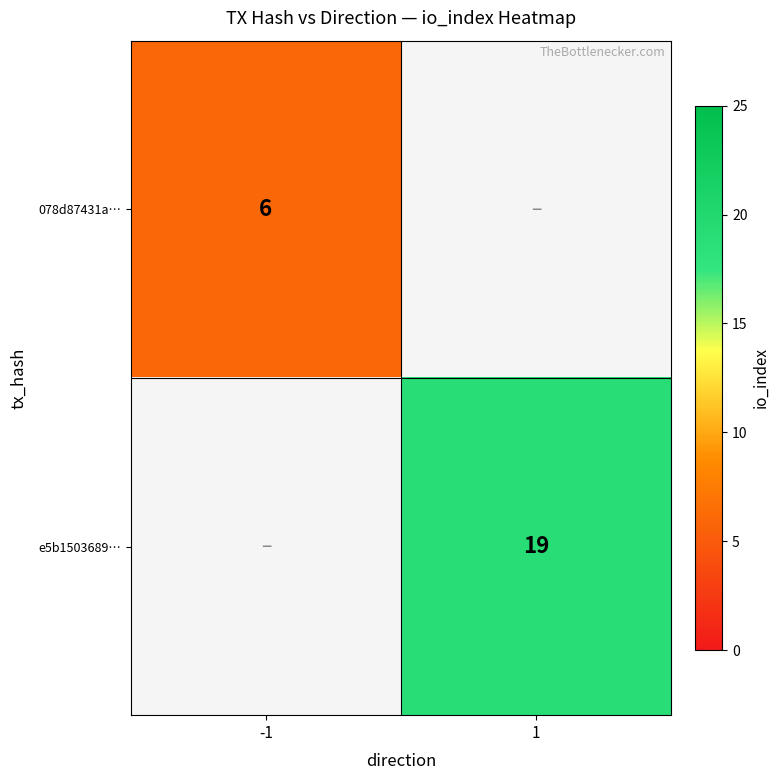

Which label corresponds to the smallest value in the chart?

-1